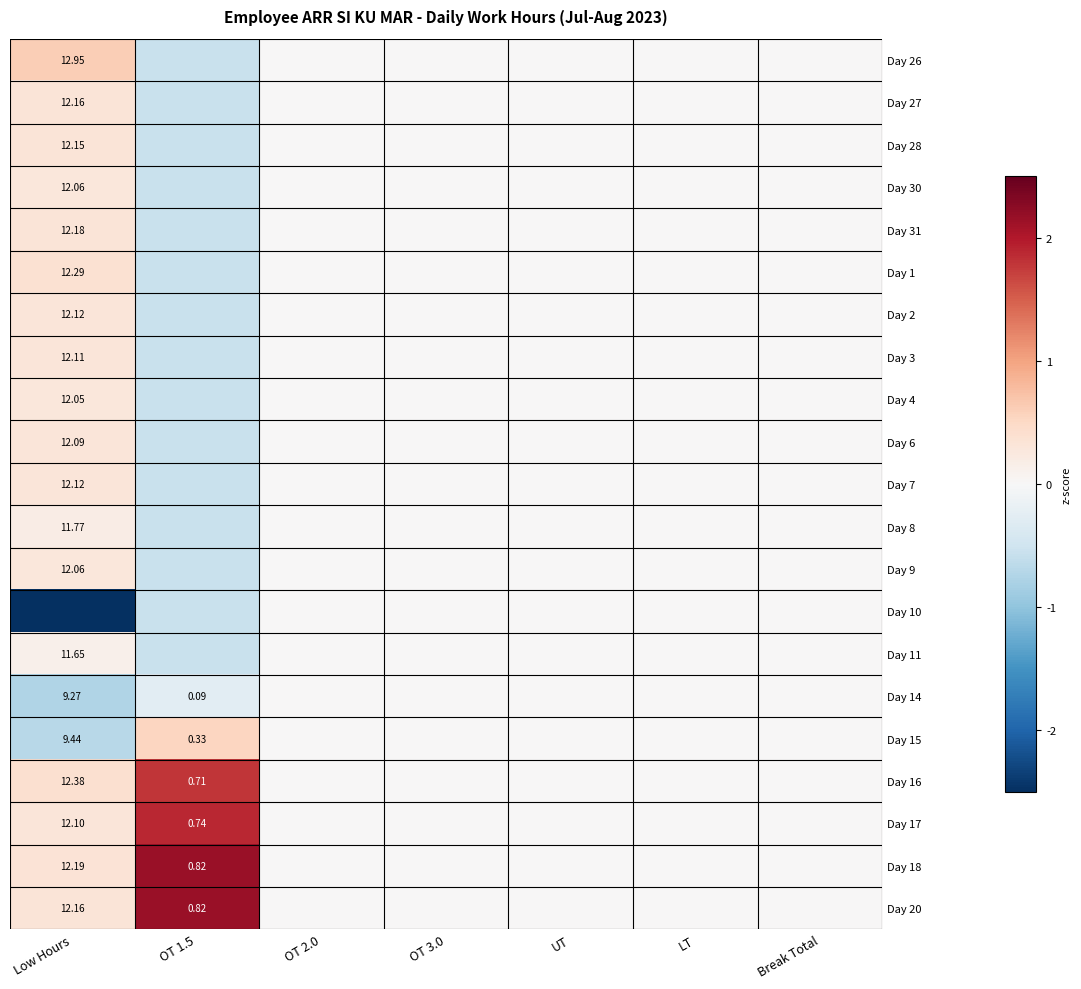

How many values in Day 7 are above zero?

1